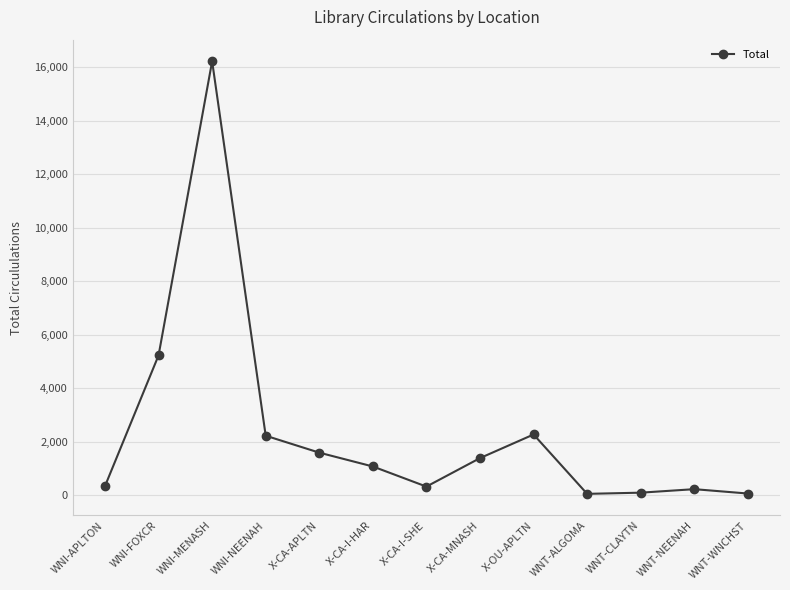

What is the greatest value displayed?

16215